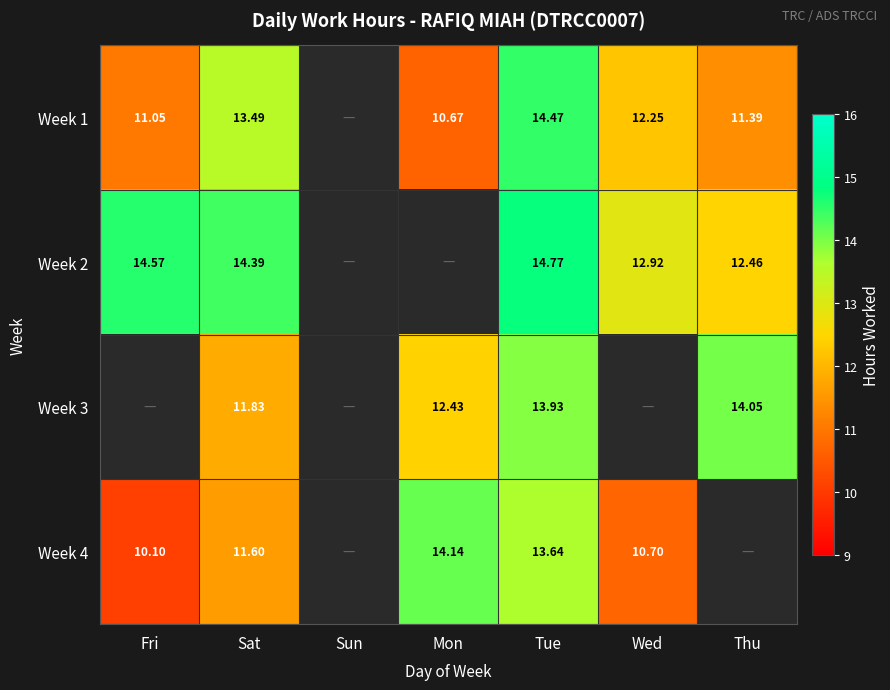

Is the value of Week 3 at Mon greater than the value of Week 2 at Thu?

No